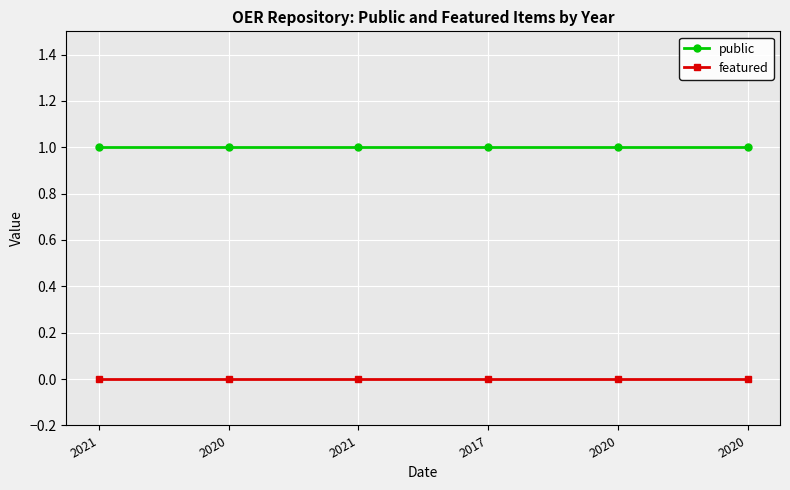

True or false: public and featured cross at least once.

False